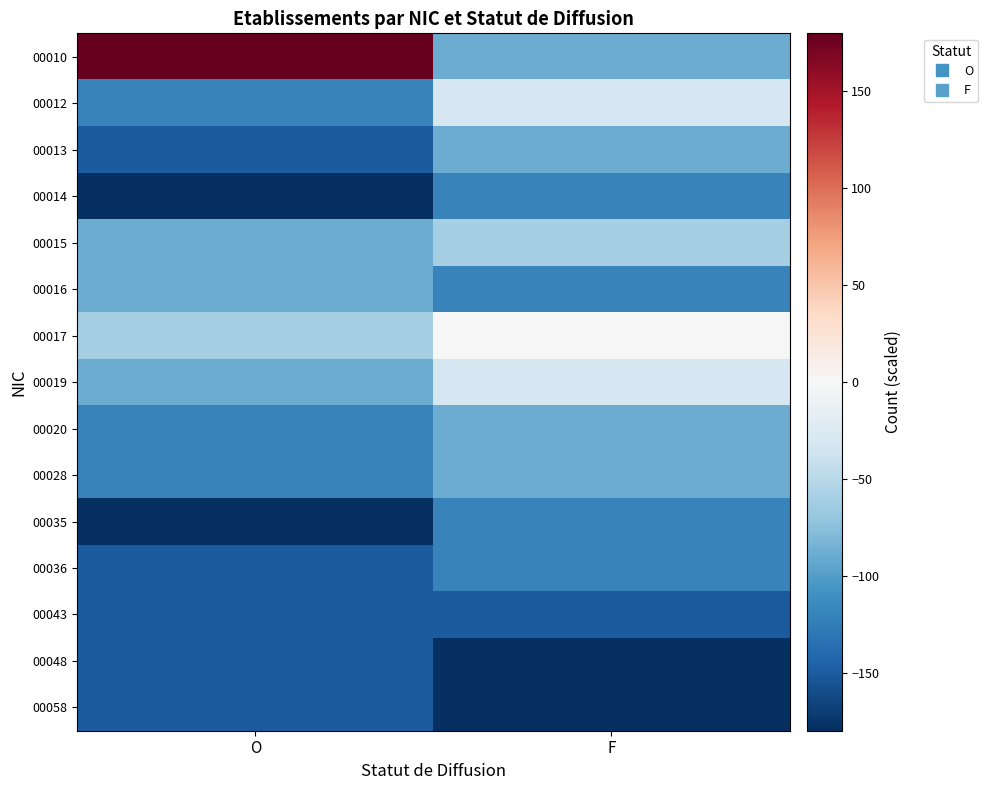

Reading left to right, transcribe all the data shown in this chart.

00010: O=180	F=-90
00012: O=-120	F=-30
00013: O=-150	F=-90
00014: O=-180	F=-120
00015: O=-90	F=-60
00016: O=-90	F=-120
00017: O=-60	F=0
00019: O=-90	F=-30
00020: O=-120	F=-90
00028: O=-120	F=-90
00035: O=-180	F=-120
00036: O=-150	F=-120
00043: O=-150	F=-150
00048: O=-150	F=-180
00058: O=-150	F=-180